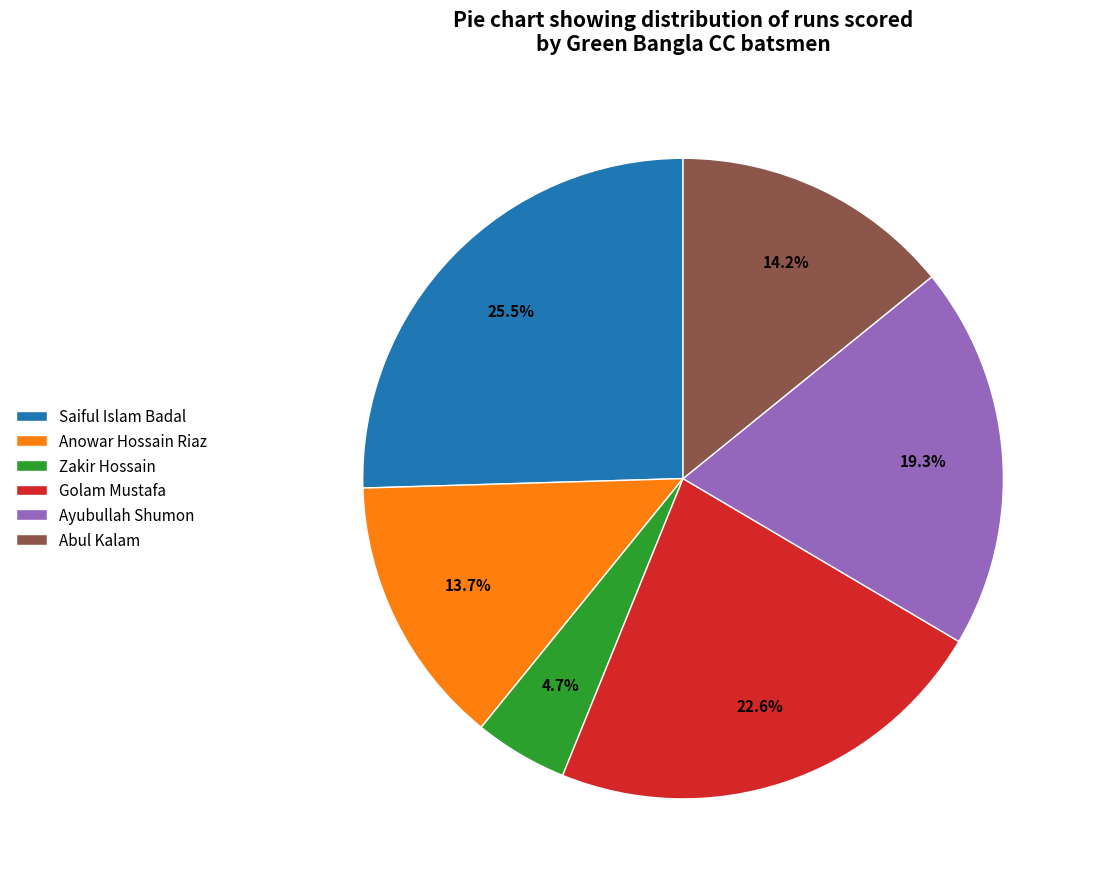

Which slice is the smallest?

Zakir Hossain